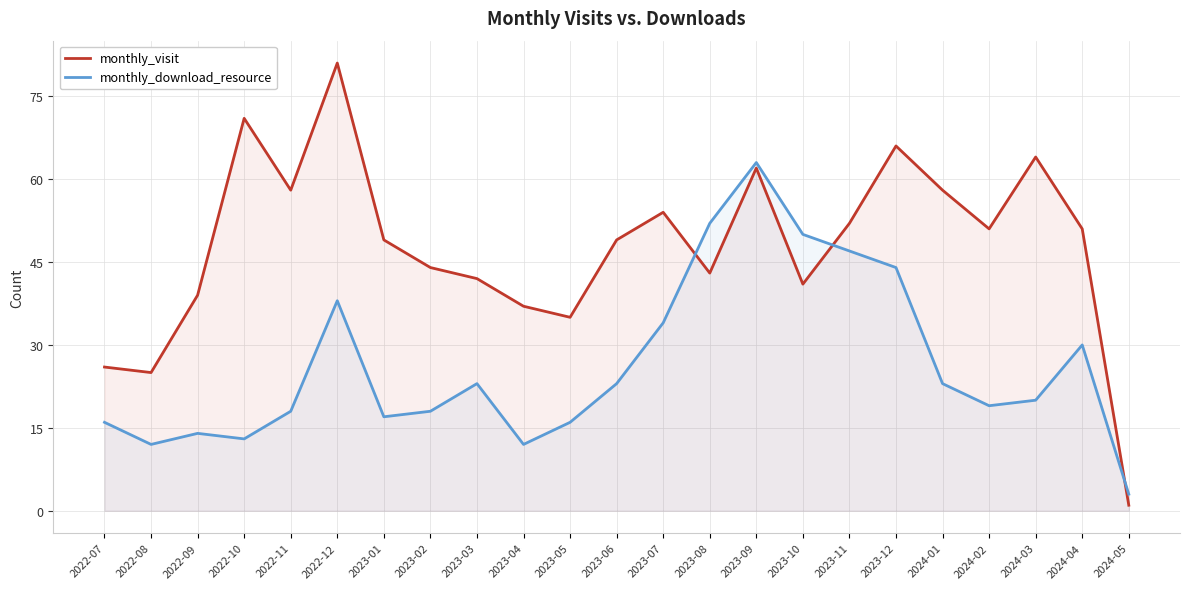

The monthly_download_resource series shows 12 at 2023-04. True or false?

True